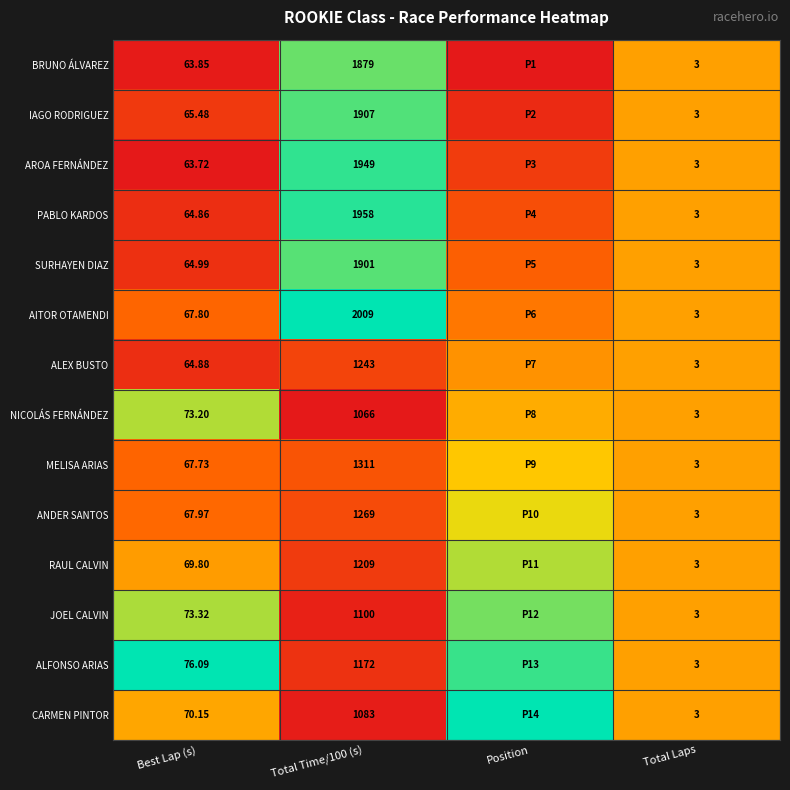

At Best Lap (s), list the series in order from smallest to largest.

AROA FERNÁNDEZ, BRUNO ÁLVAREZ, PABLO KARDOS, ALEX BUSTO, SURHAYEN DIAZ, IAGO RODRIGUEZ, MELISA ARIAS, AITOR OTAMENDI, ANDER SANTOS, RAUL CALVIN, CARMEN PINTOR, NICOLÁS FERNÁNDEZ, JOEL CALVIN, ALFONSO ARIAS